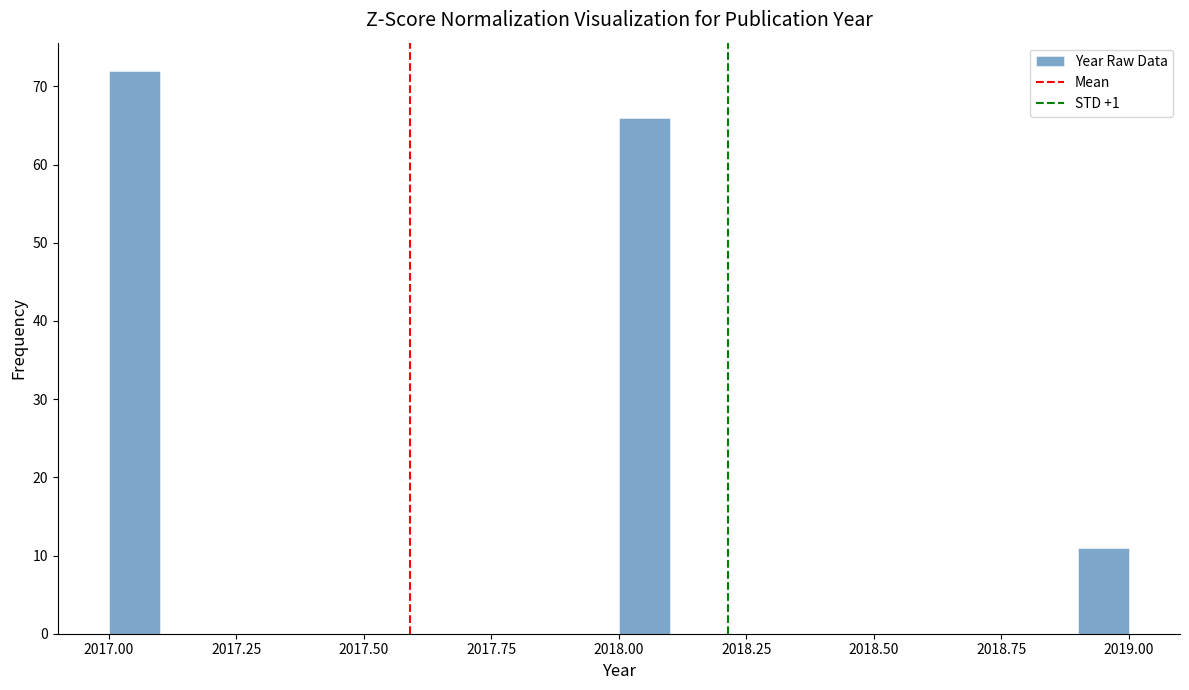

Read against the x-axis, roughly where is the centre of the tallest bar?

2017.05